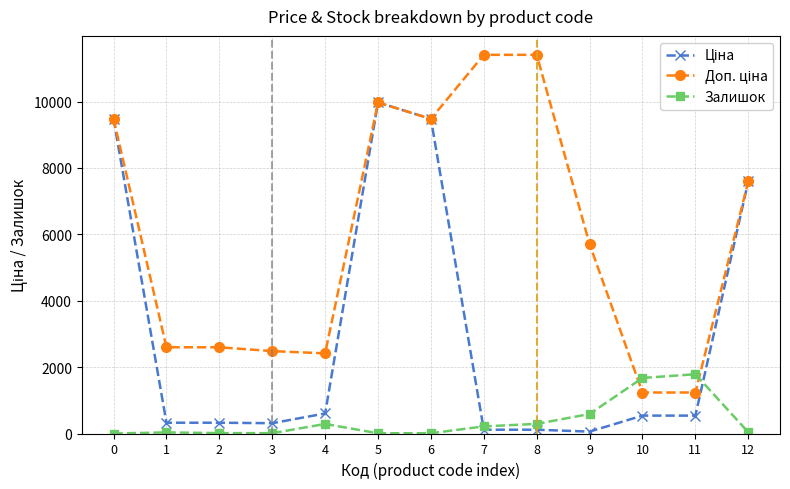

Does the chart have visible grid lines?

Yes